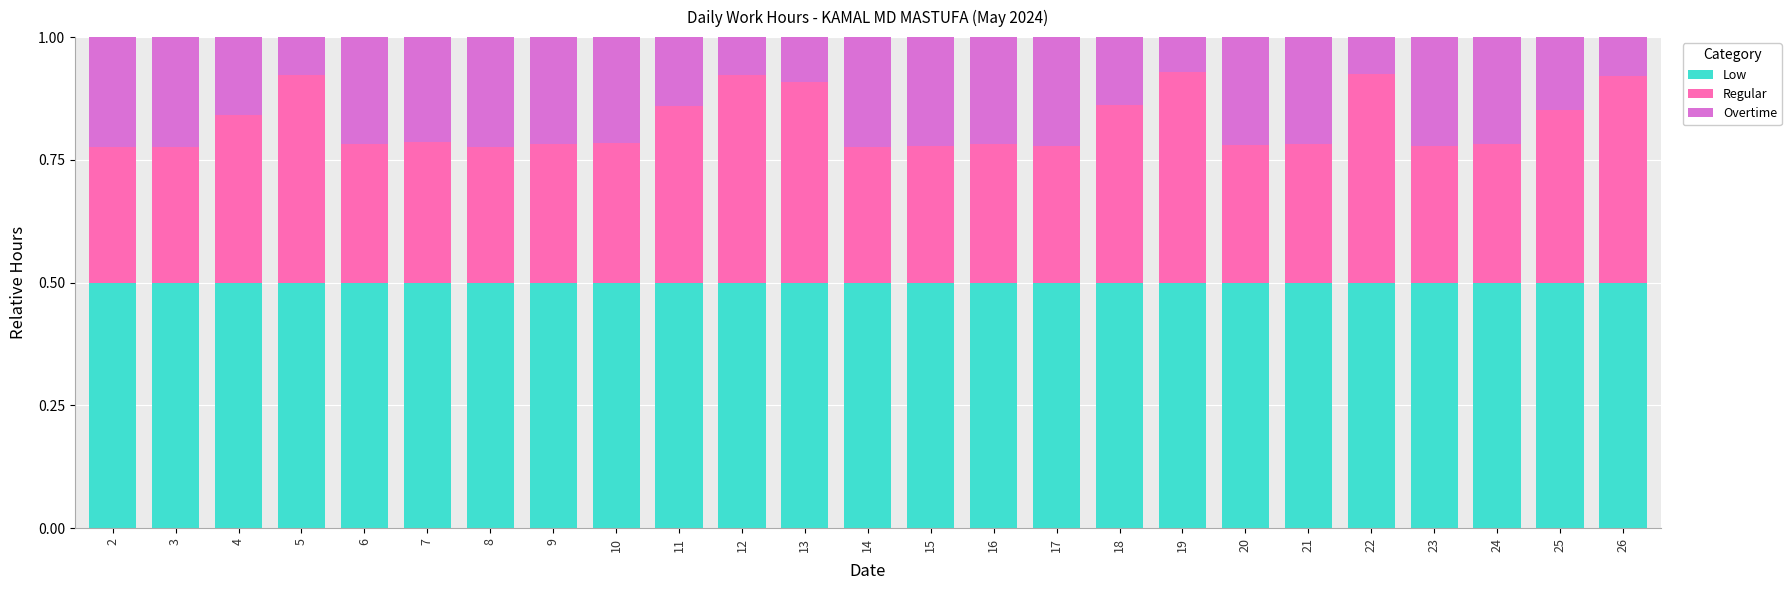

Does the chart contain any negative values?

No